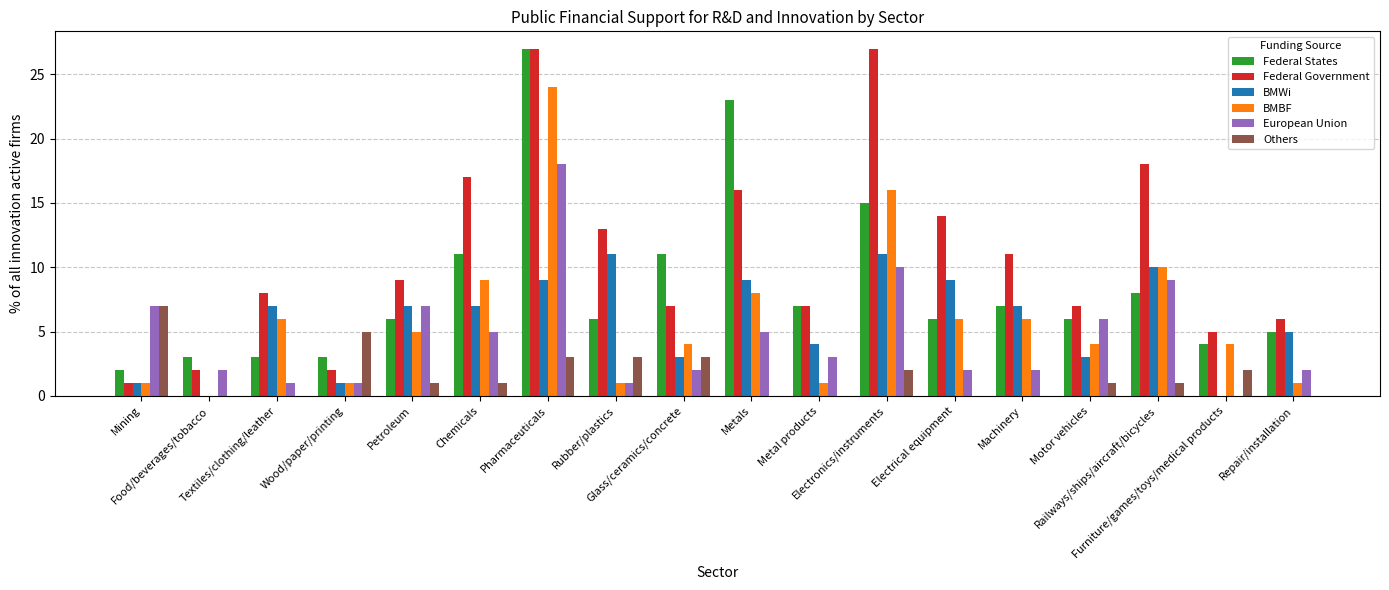

Reading left to right, extract all data points from this chart.

Federal States: 2	3	3	3	6	11	27	6	11	23	7	15	6	7	6	8	4	5
Federal Government: 1	2	8	2	9	17	27	13	7	16	7	27	14	11	7	18	5	6
BMWi: 1	0	7	1	7	7	9	11	3	9	4	11	9	7	3	10	0	5
BMBF: 1	0	6	1	5	9	24	1	4	8	1	16	6	6	4	10	4	1
European Union: 7	2	1	1	7	5	18	1	2	5	3	10	2	2	6	9	0	2
Others: 7	0	0	5	1	1	3	3	3	0	0	2	0	0	1	1	2	0